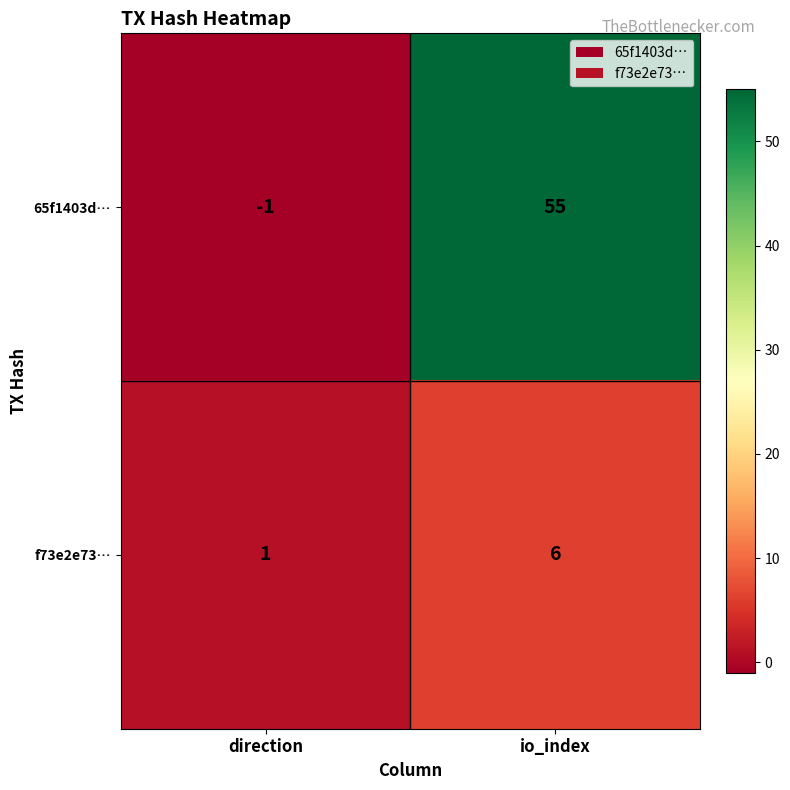

Which series has the largest total across all categories?

65f1403d…